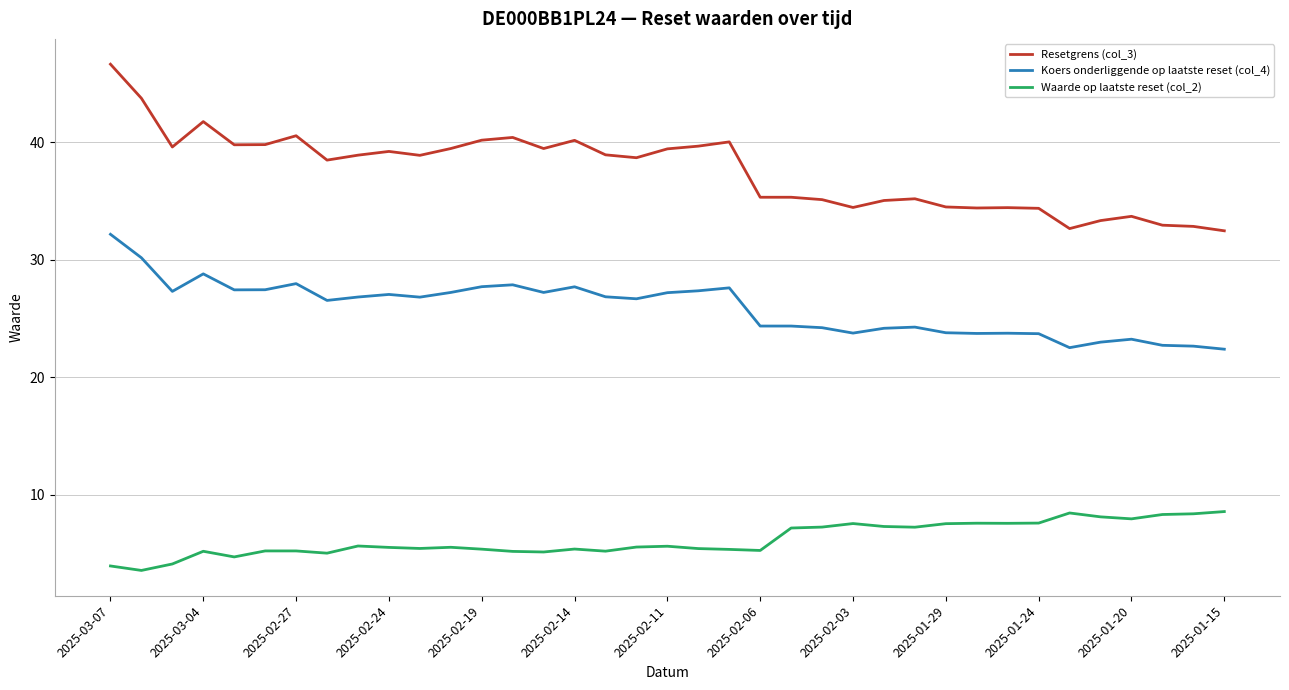

How many lines are shown in the chart?

3